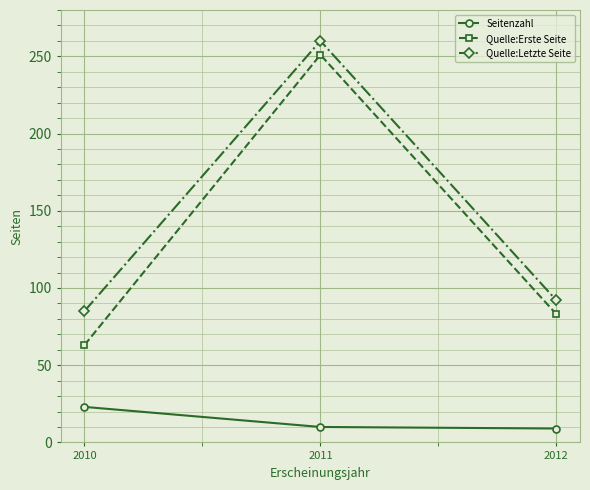

Where is Quelle:Letzte Seite nearest to the value 172?

2012